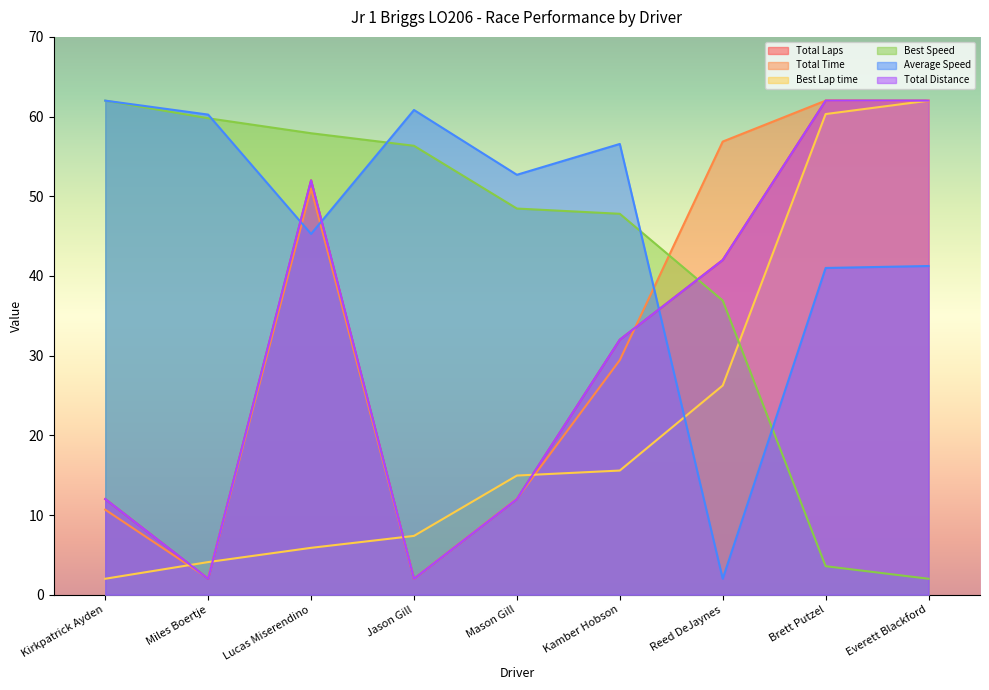

What value does the Average Speed series have at Everett Blackford?

41.2